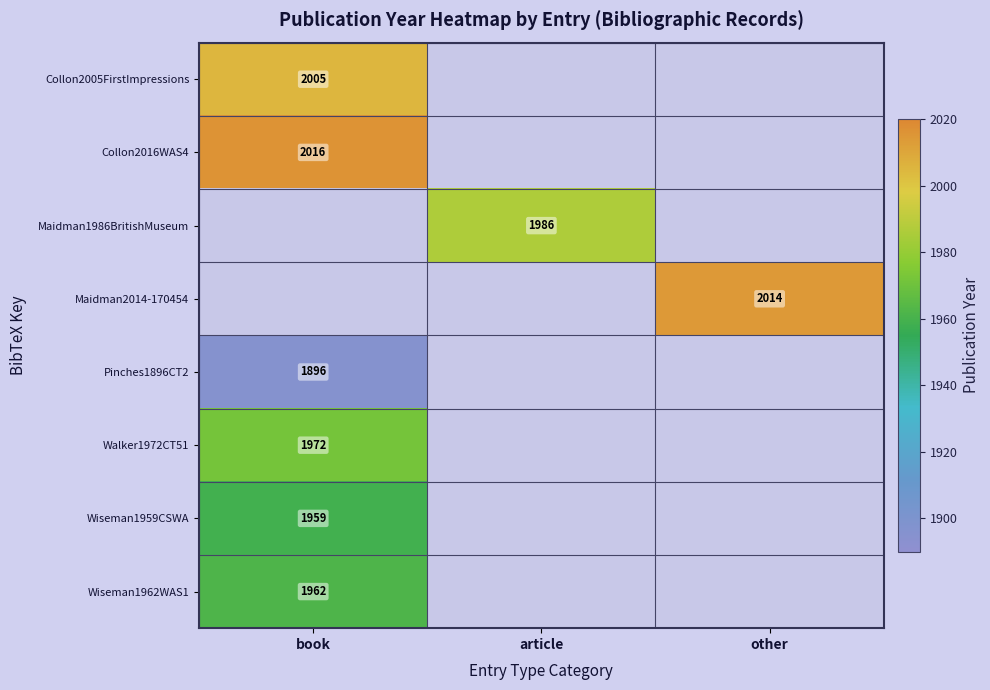

At how many categories does at least one series exceed 1975?

3